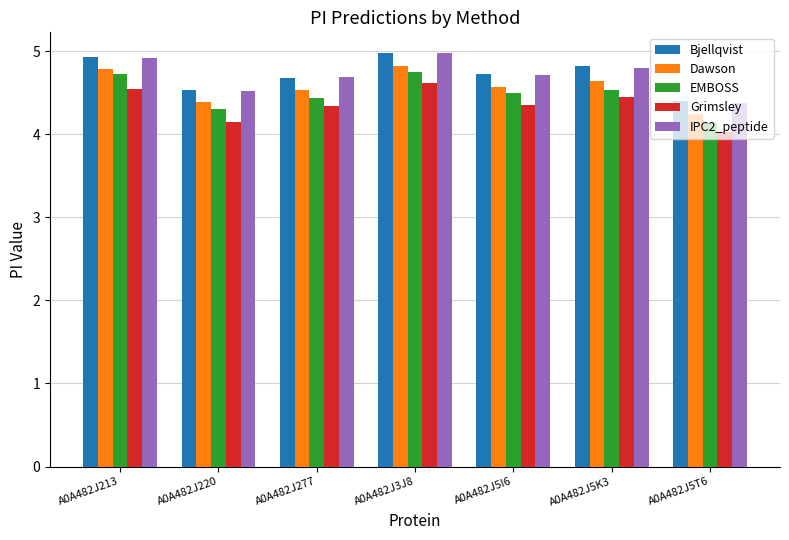

What is the sum of the Bjellqvist values at A0A482J3J8 and A0A482J5T6?

9.4